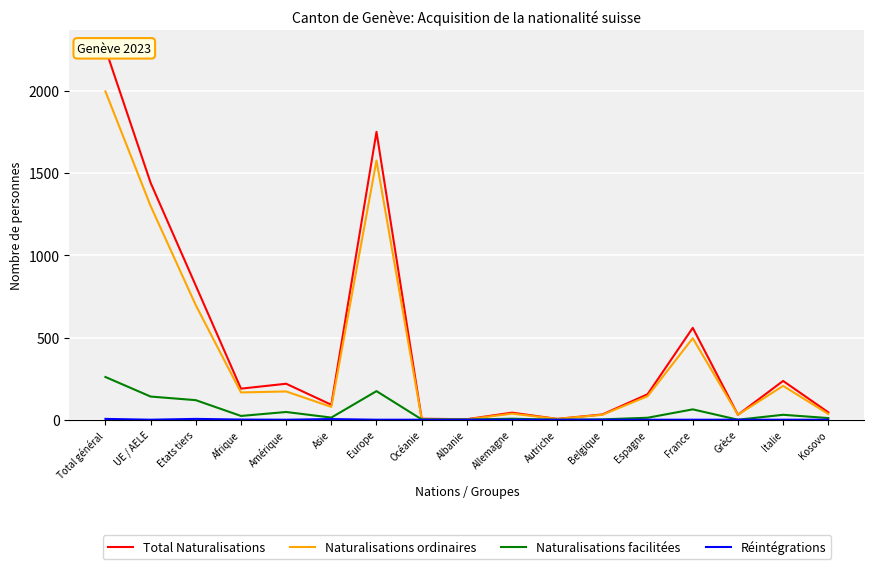

At which label does Naturalisations ordinaires reach its minimum?

Albanie